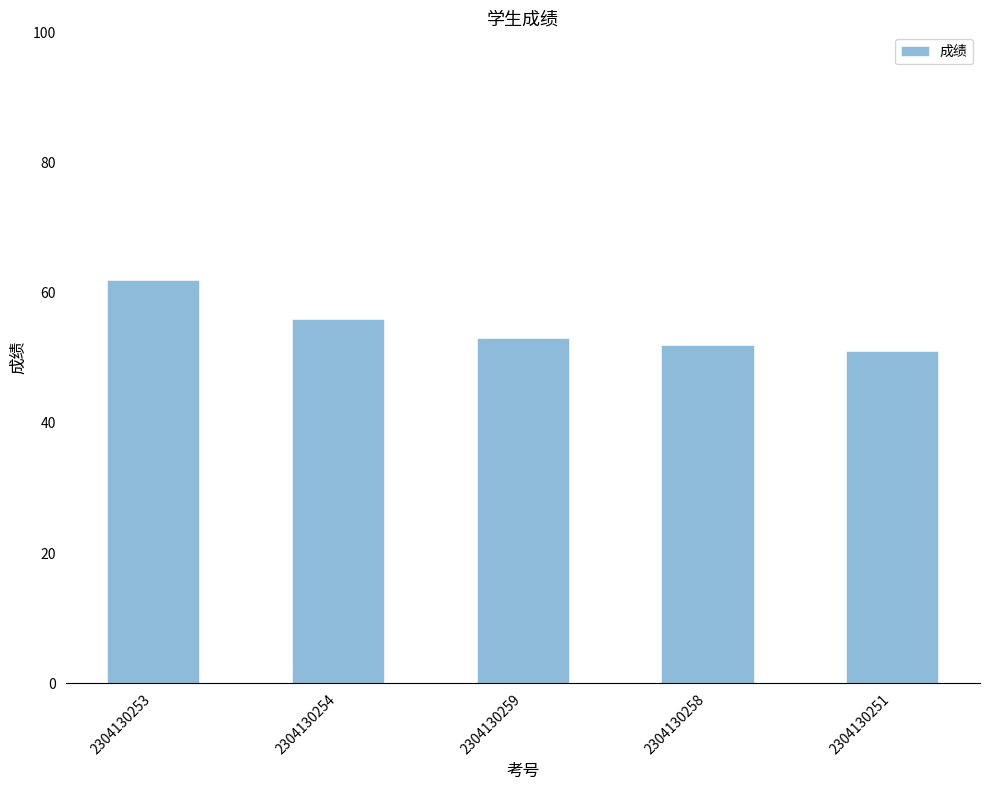

What is the ratio of the value at 2304130259 to the value at 2304130258?

1.0